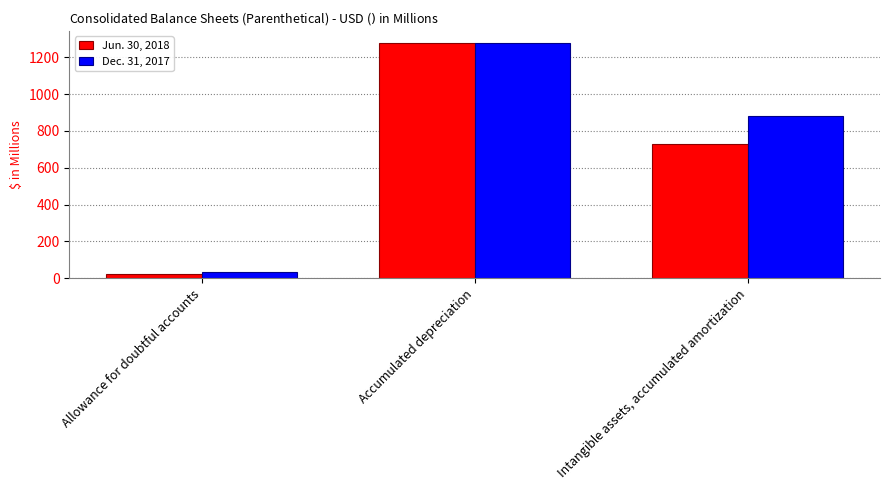

What is the sum of all Jun. 30, 2018 values?

2027.6